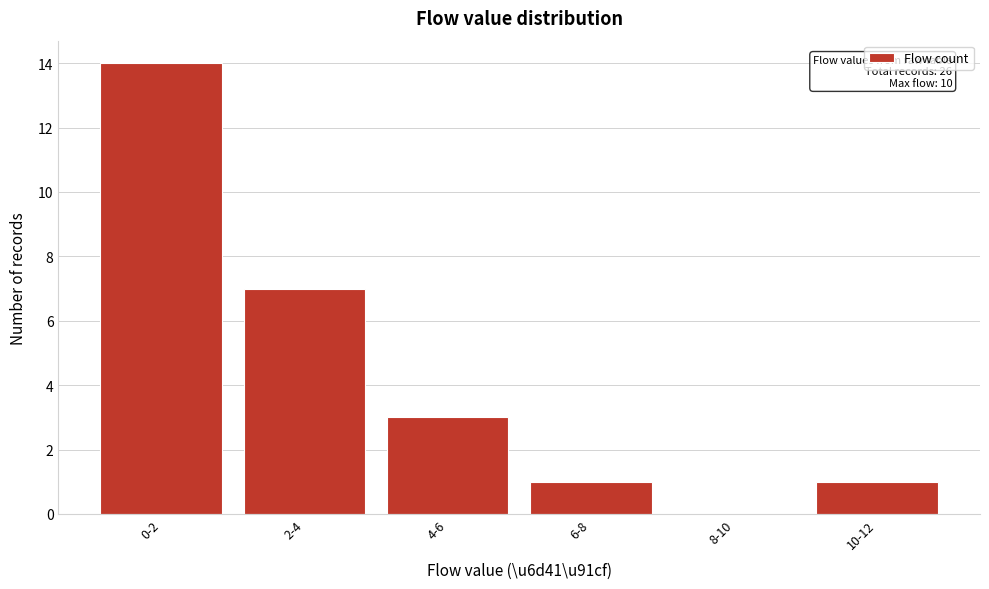

What is the change in value from 0-2 to 8-10?

-14